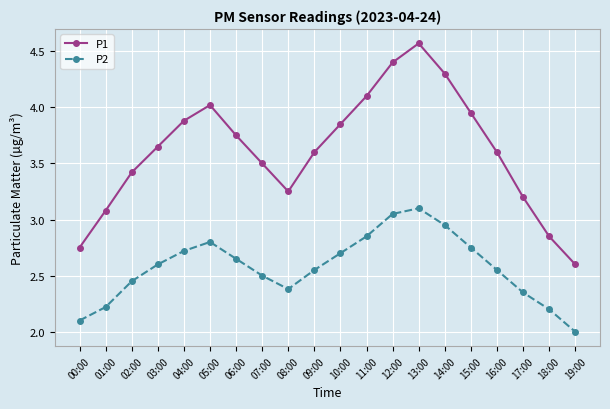

Rank the series by their maximum value, from lowest to highest.

P2, P1